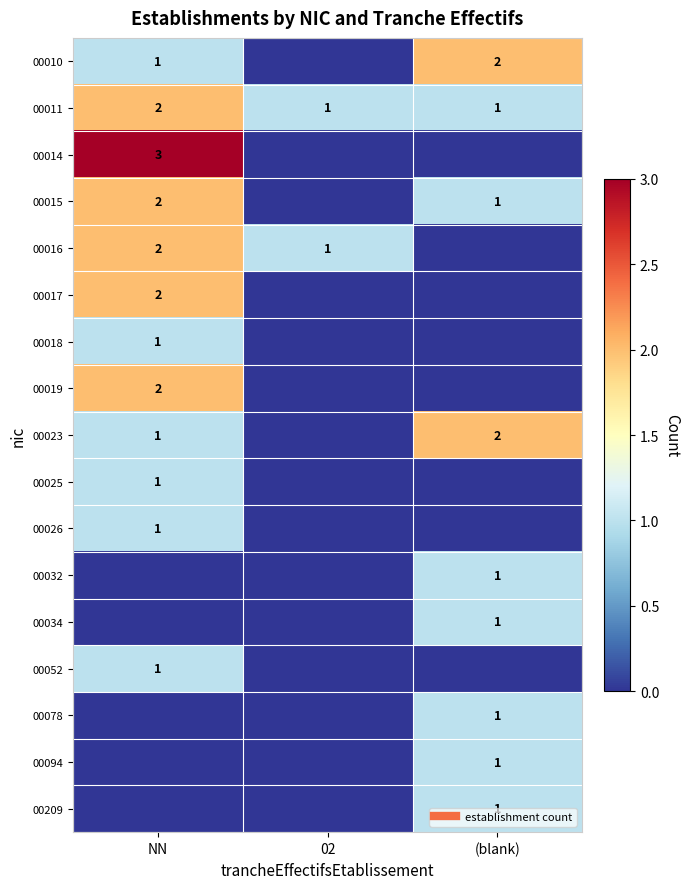

Where is 00019 nearest to the value 1?

NN